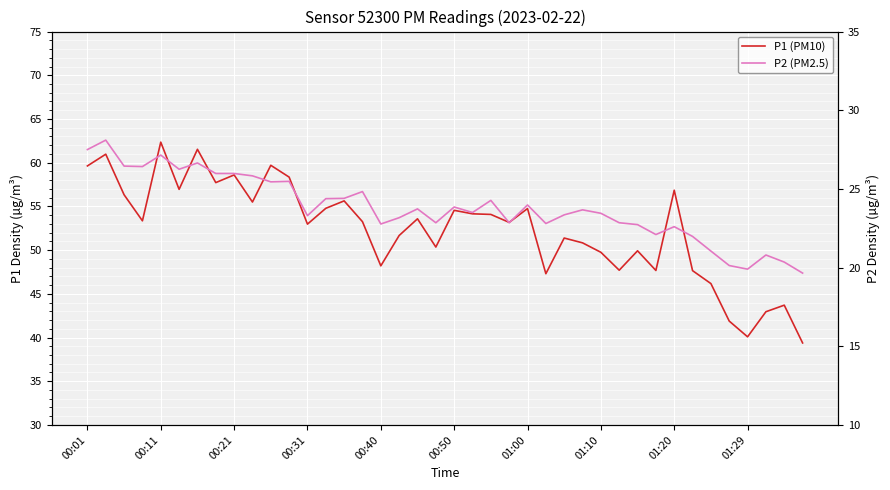

Is the value of P1 (PM10) at 01:10 greater than the value of P2 (PM2.5) at 29?

Yes